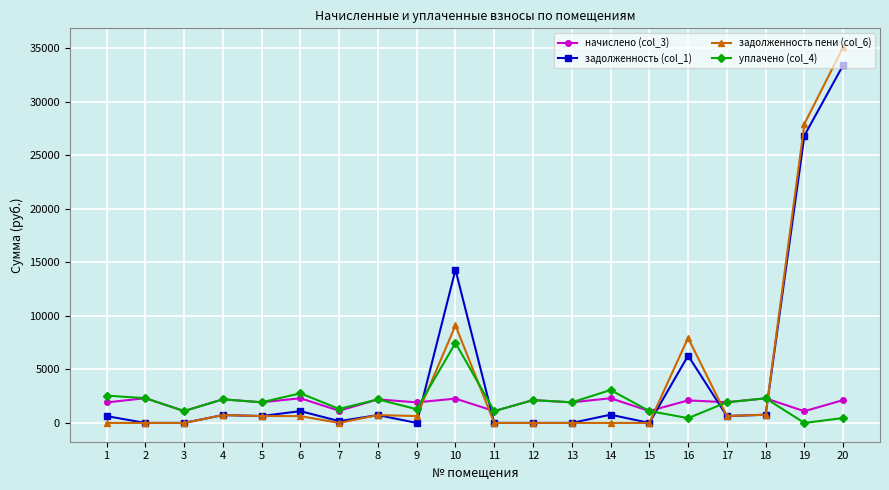

What is the value of the задолженность (col_1) point at the 10th from the left?

14307.1